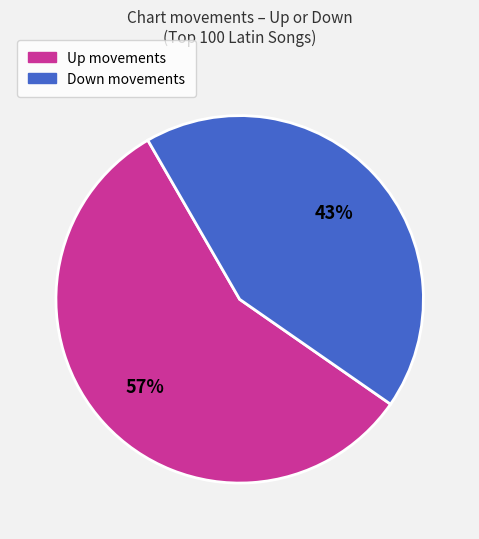

To the nearest percent, what is the difference between the largest and smallest slice percentages?

14%